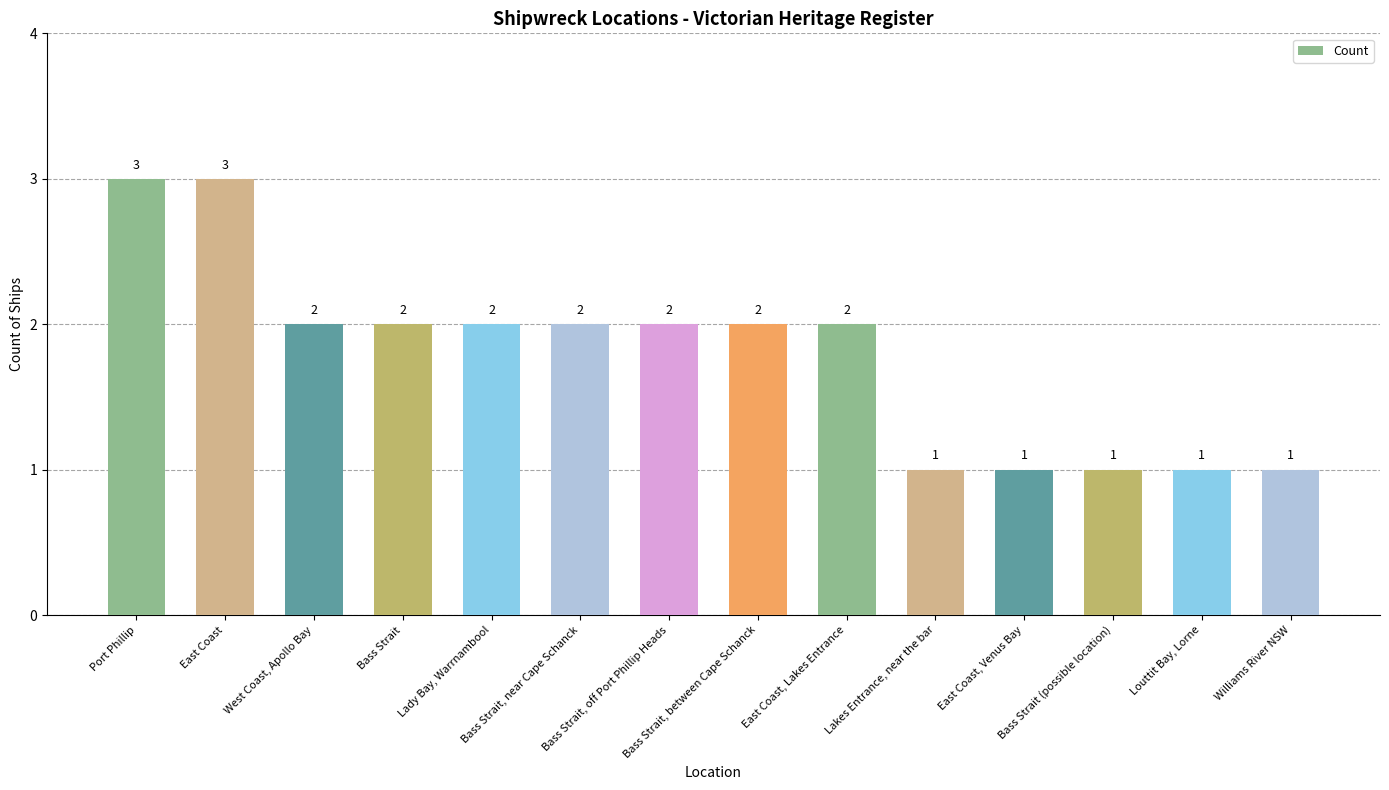

What is the difference between the values at Port Phillip and Bass Strait, between Cape Schanck?

1